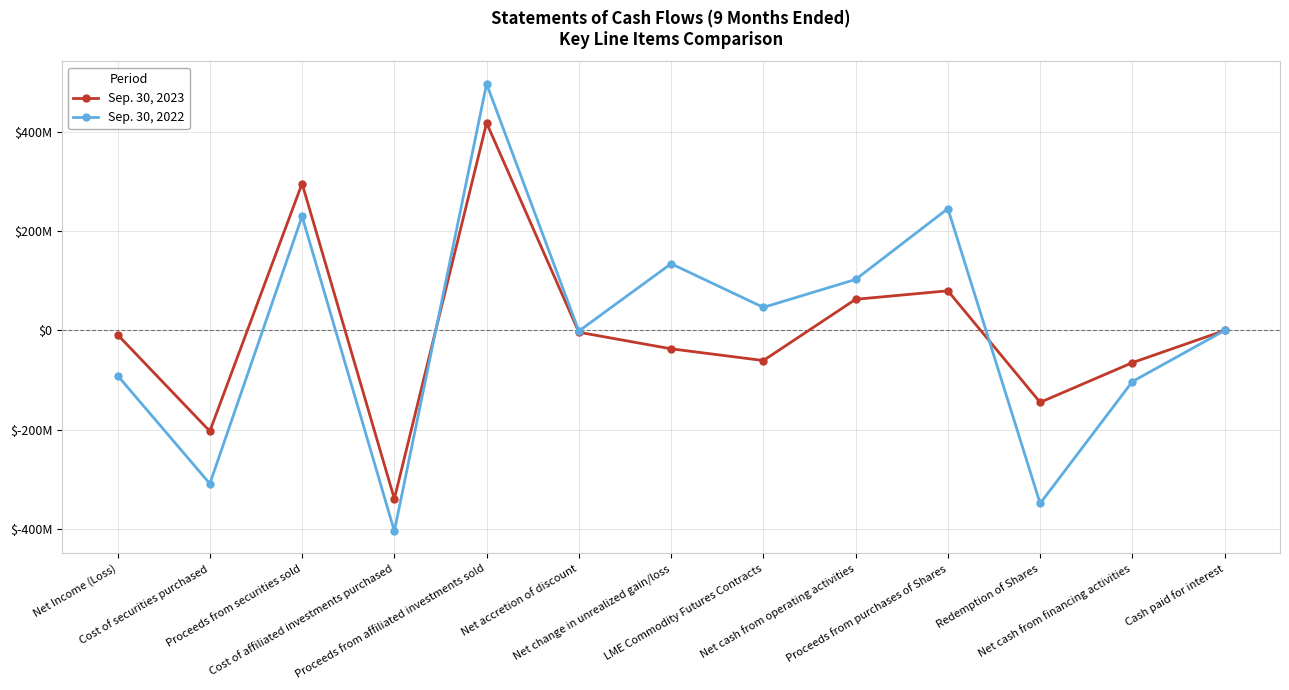

Reading left to right, transcribe all the data shown in this chart.

Sep. 30, 2023: -8478072	-202804105	296000000	-338989231	417846257	-3518353	-36895020	-60521310	62804398	79937321	-144706352	-64769031	40176
Sep. 30, 2022: -90662412	-308401709	230007200	-404024877	496649975	-1174959	134465517	46521912	102820458	245398976	-348219434	-102820458	1559